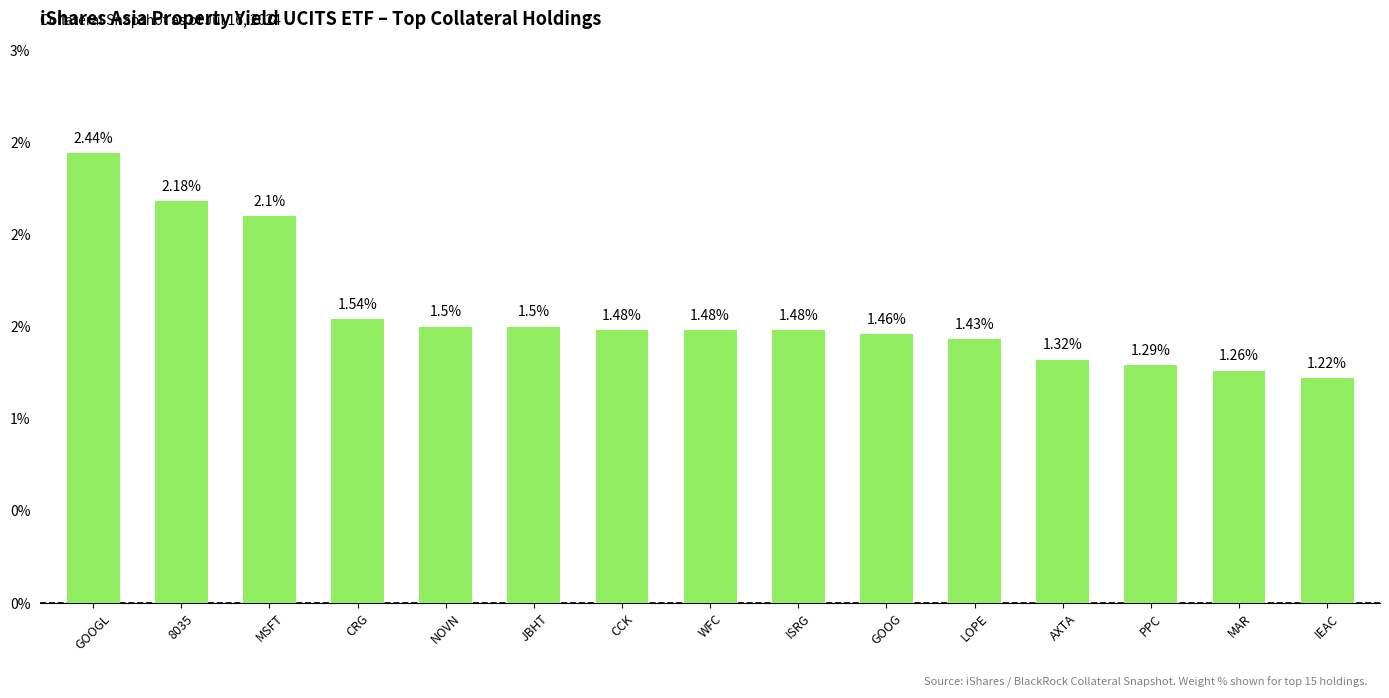

Does the chart contain any negative values?

No